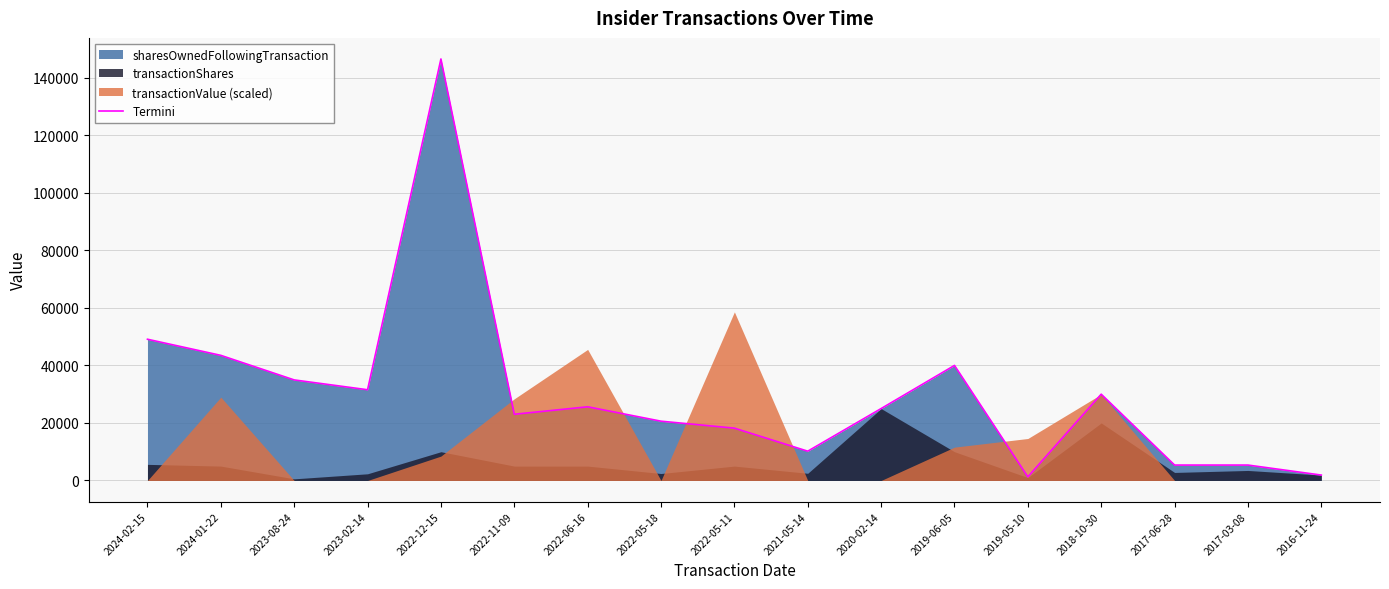

The value at 2017-03-08 is 3040. True or false?

False